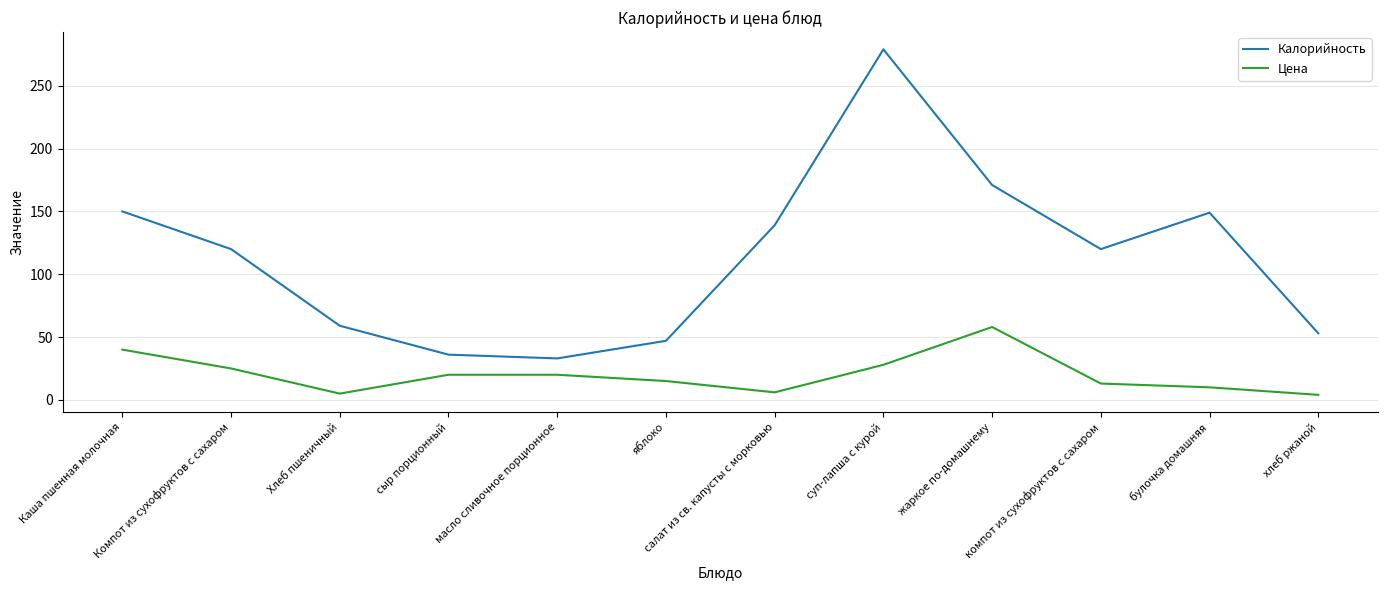

Is it true that Калорийность equals 11.8 at масло сливочное порционное?

False